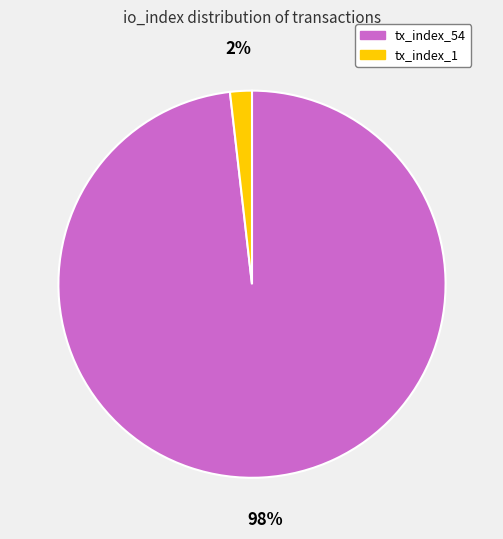

Do tx_index_1 and tx_index_54 together represent more than half of the pie?

Yes